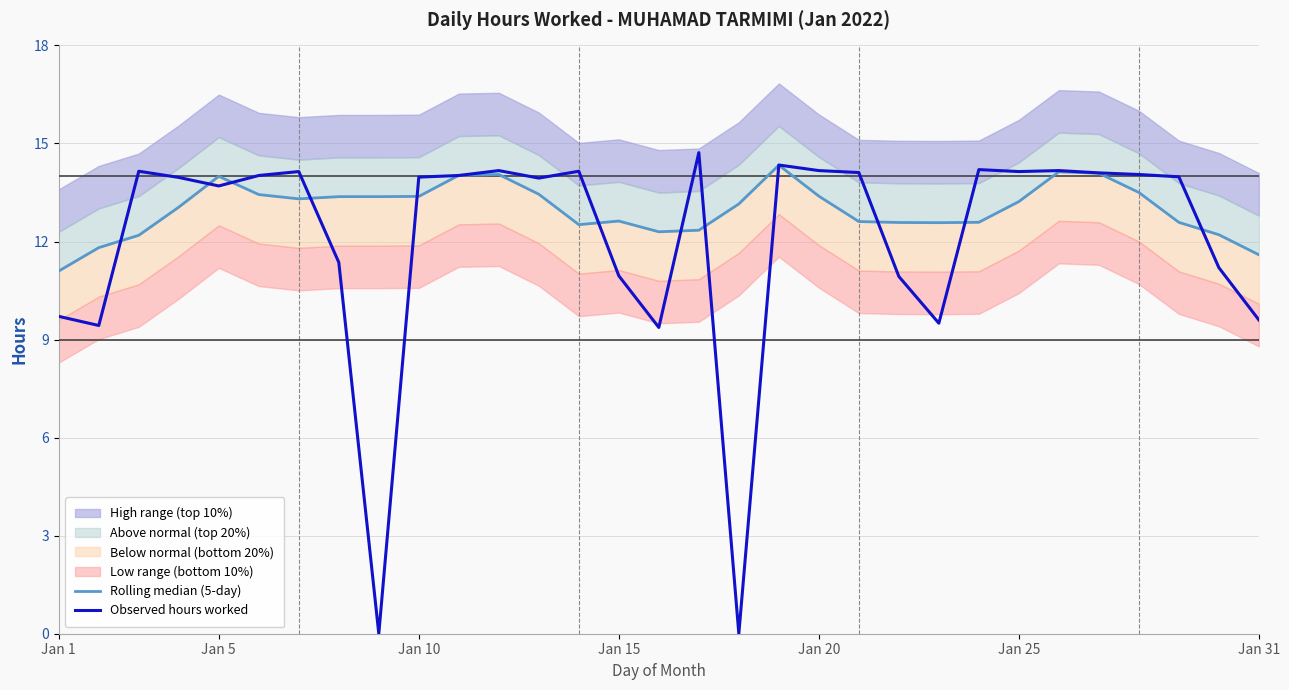

Which category has the lowest value in the Rolling median (5-day) series?

Jan 1